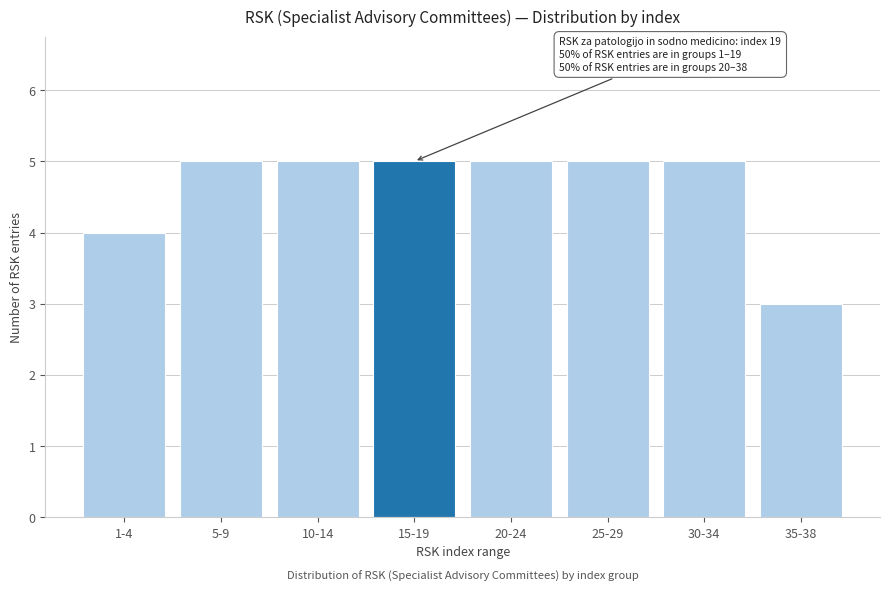

Reading left to right, transcribe all the data shown in this chart.

4	5	5	5	5	5	5	3